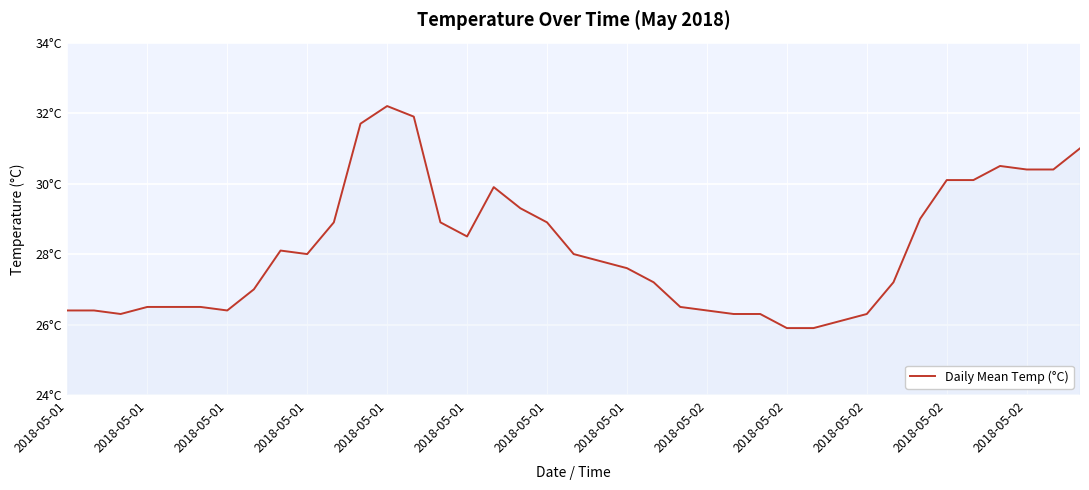

Is this an area chart (filled region under the line)?

Yes